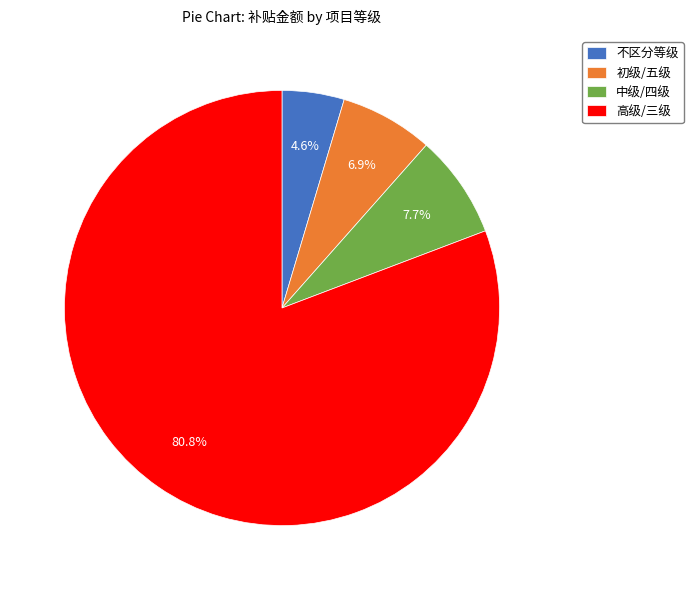

To the nearest percent, what percentage of the pie is 高级/三级?

81%